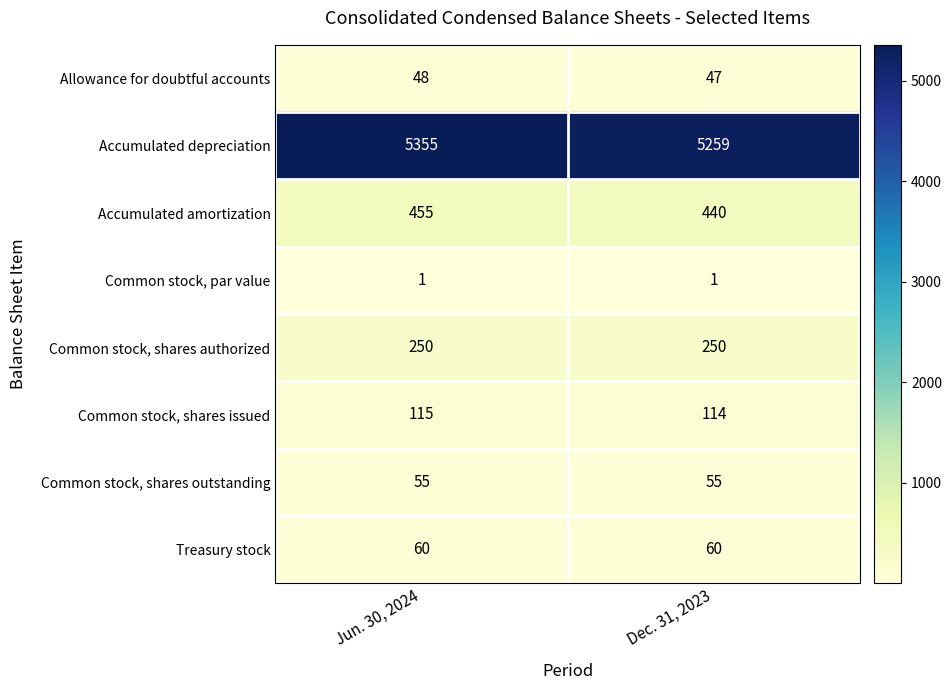

Which series has the largest total across all categories?

row_1